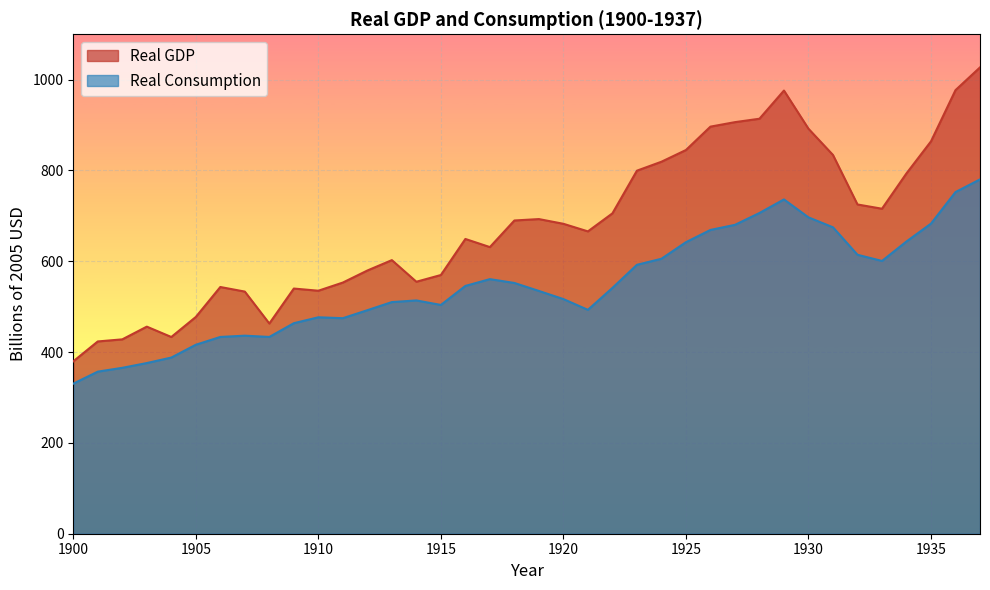

At which category is the sum across all series the highest?

1937